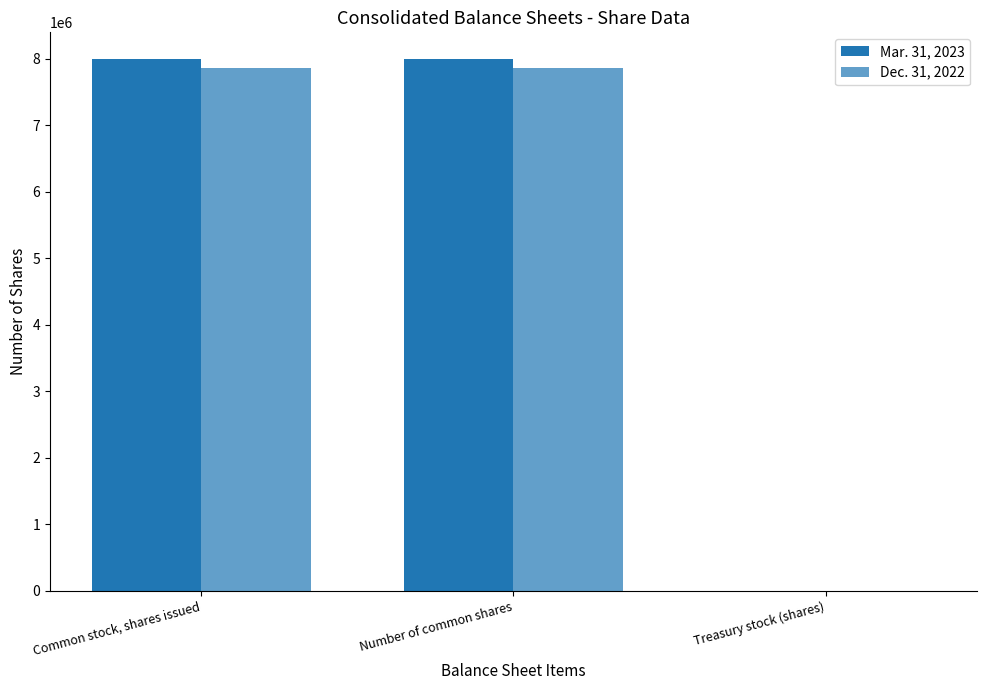

Between Number of common shares and Common stock, shares issued, which is larger?

Common stock, shares issued